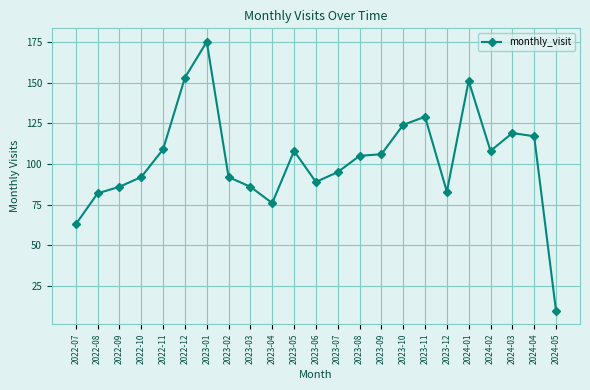

At which category does the data reach its first local peak?

2023-01